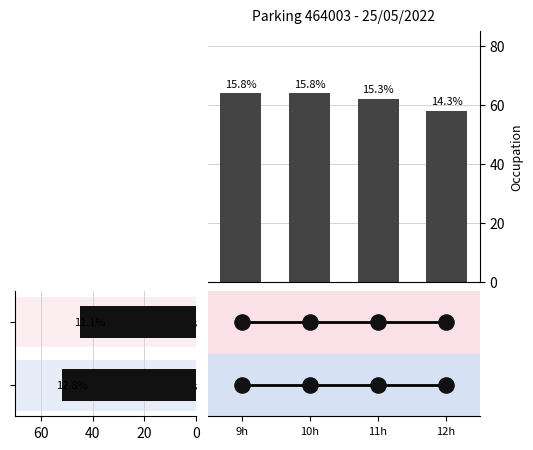

What is the change in value from 9h to 12h?

-6